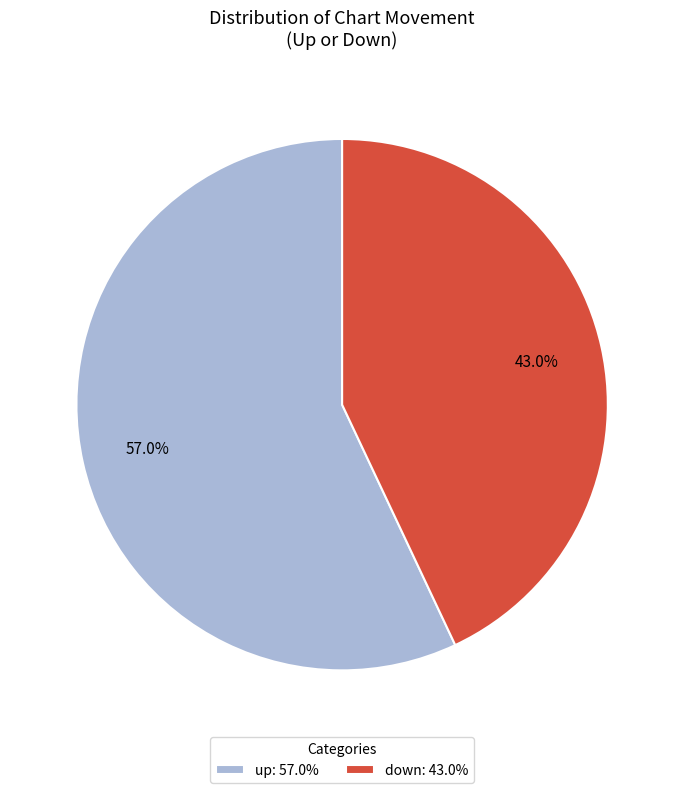

To the nearest percent, what percentage of the pie is up?

57%